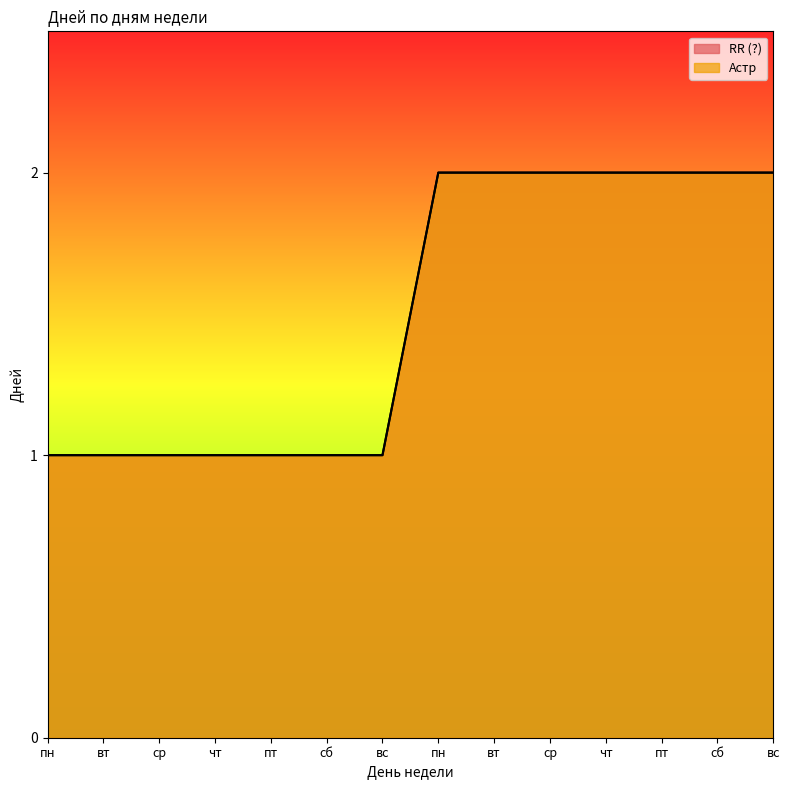

At how many categories does at least one series exceed 1?

7